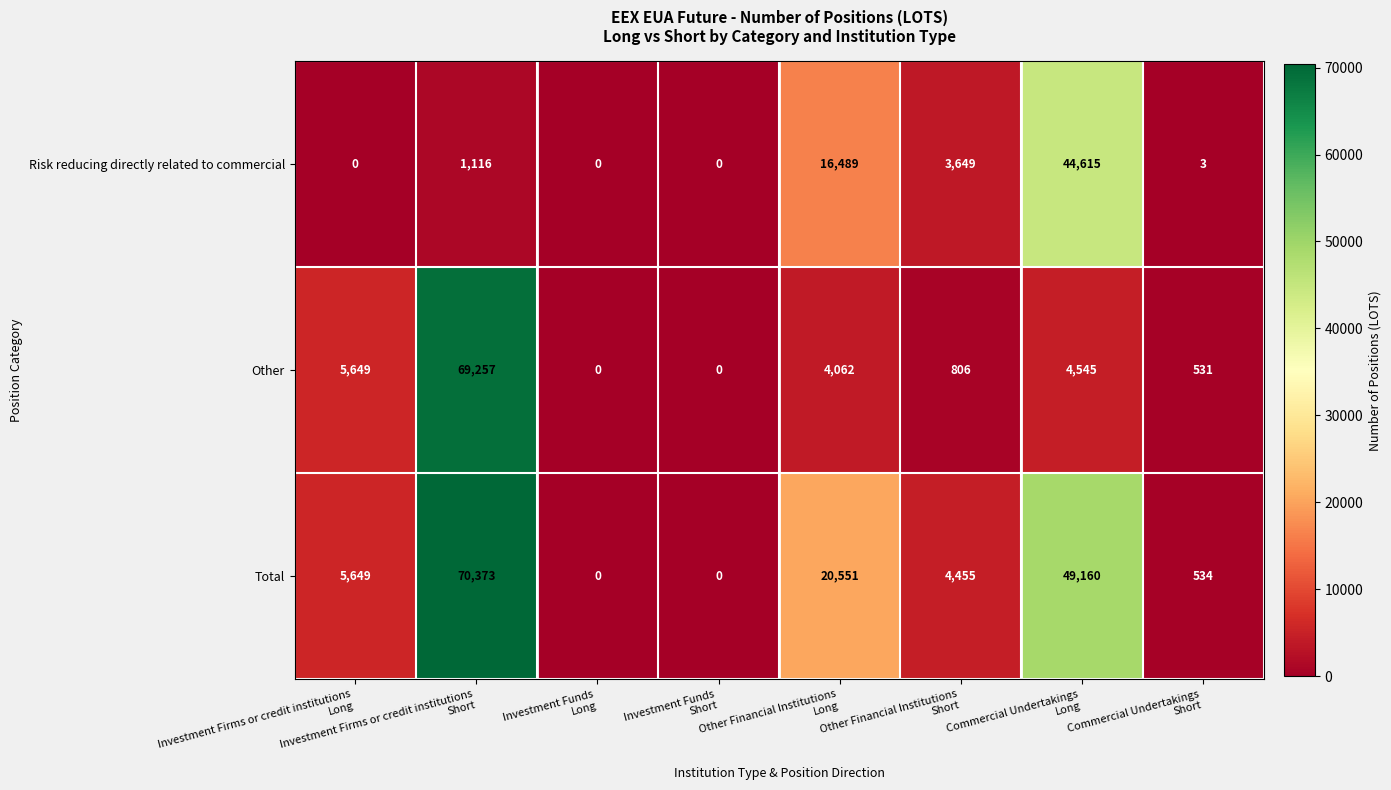

Which series has the widest spread of values?

Total